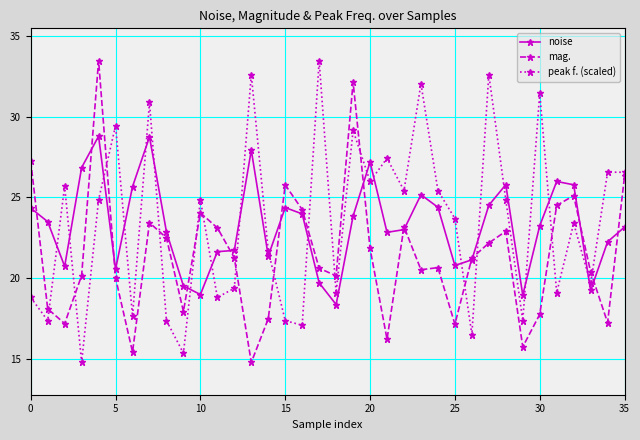

What is the greatest value displayed?

33.5